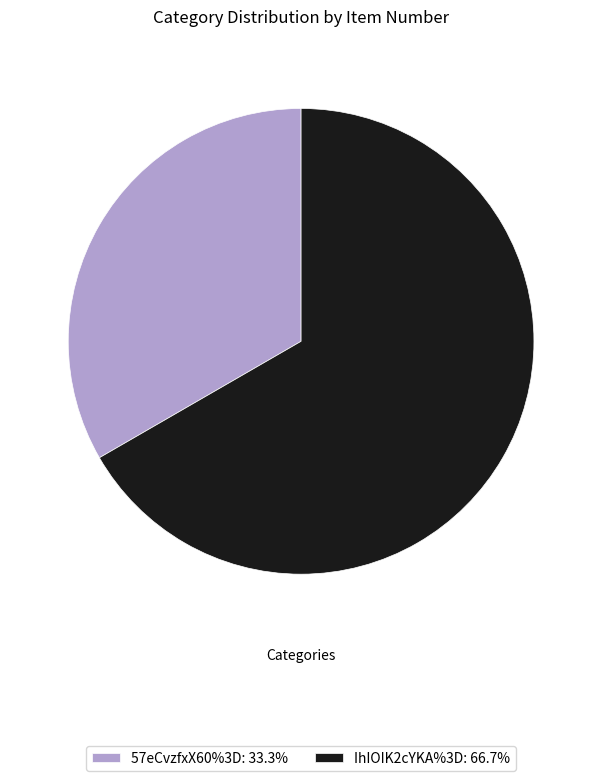

Combined, do 57eCvzfxX60%3D and IhIOIK2cYKA%3D account for over 50%?

Yes